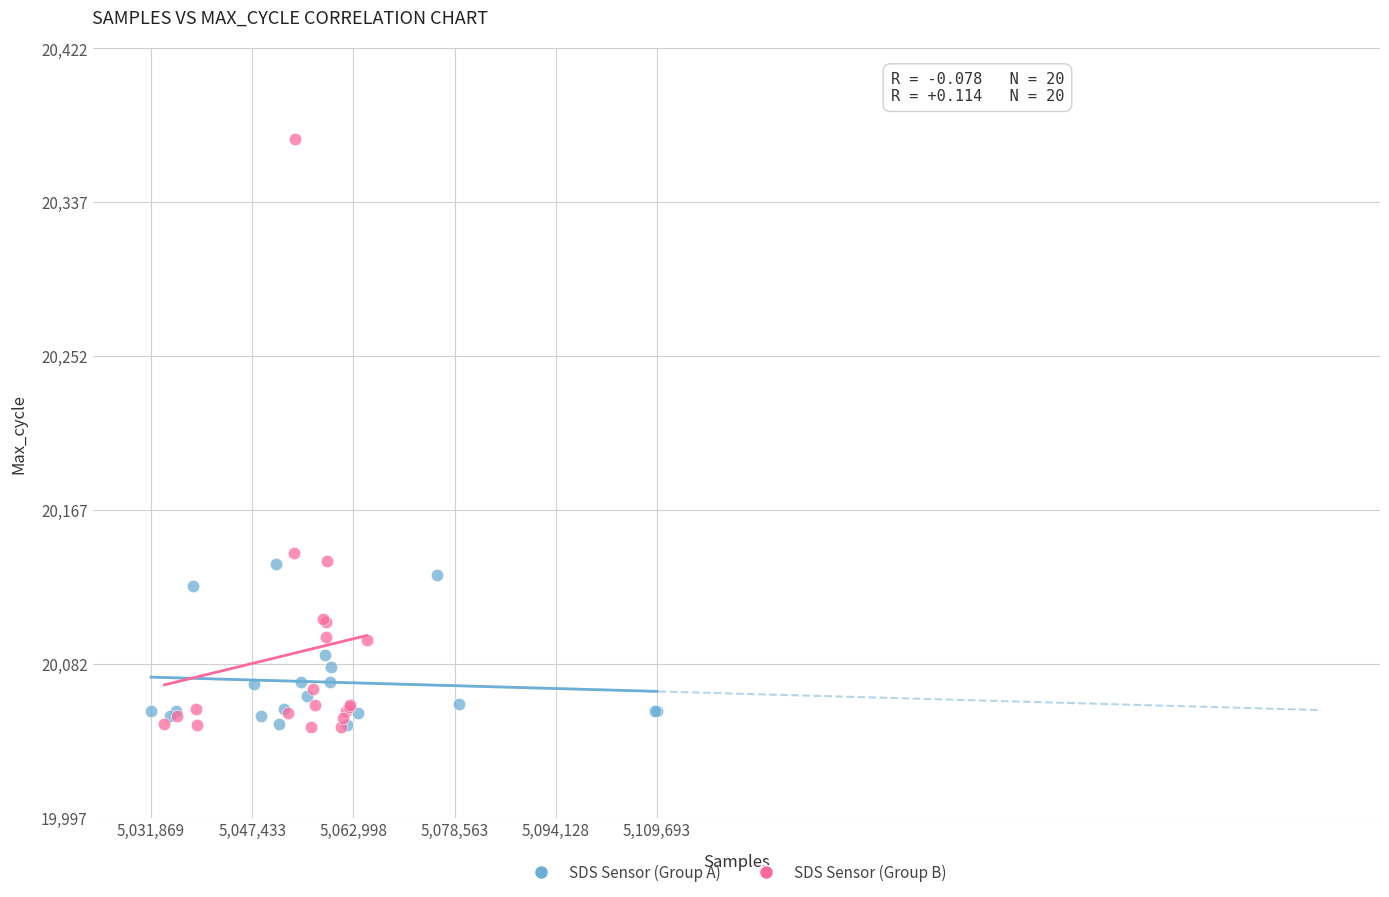

What are all the series names shown in the legend?

SDS Sensor (Group A), SDS Sensor (Group B)